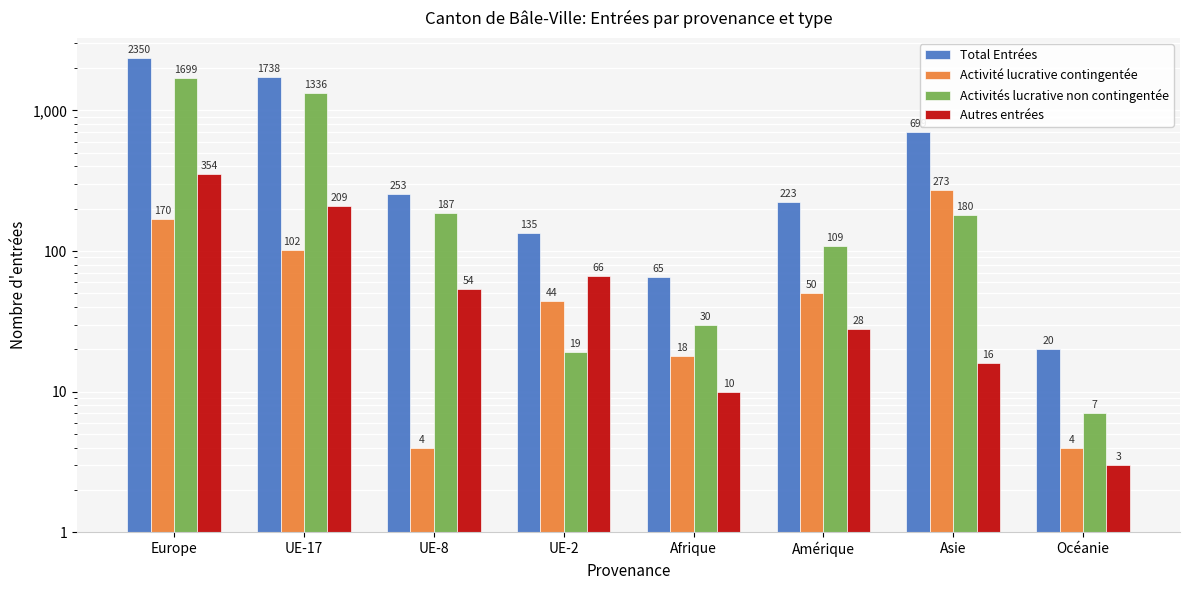

What is the approximate value of Total Entrées at Asie, to the nearest 10?

700